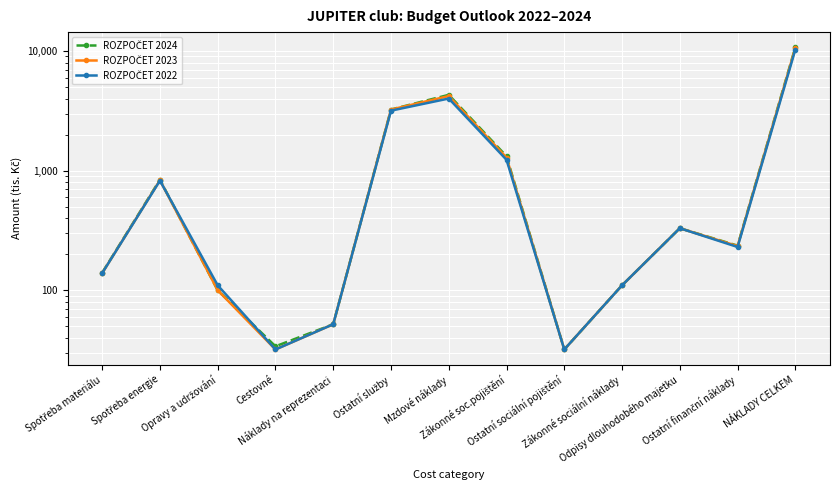

At which category is the sum across all series the highest?

NÁKLADY CELKEM